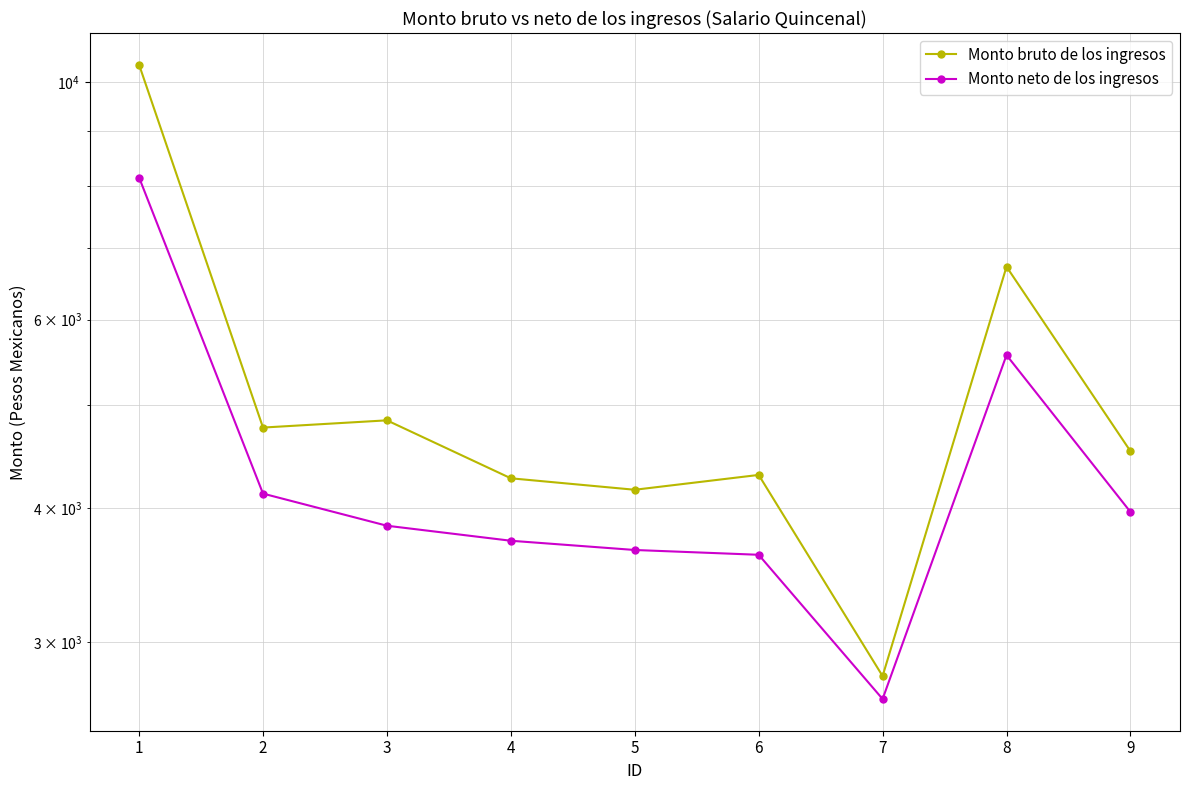

List the labels in order of Monto bruto de los ingresos value, smallest first.

7, 5, 4, 6, 9, 2, 3, 8, 1